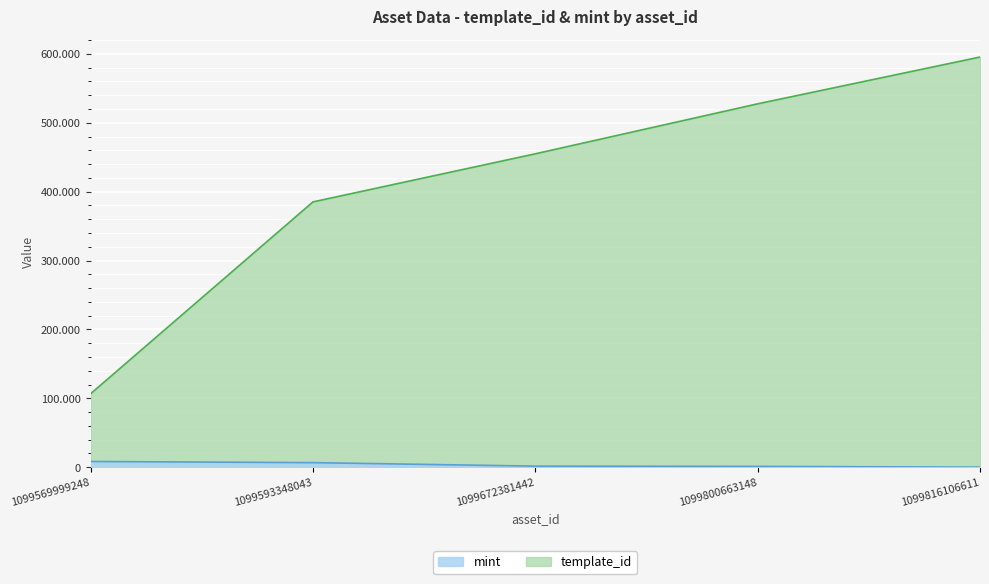

At which category does the chart reach its minimum across all series?

1099816106611